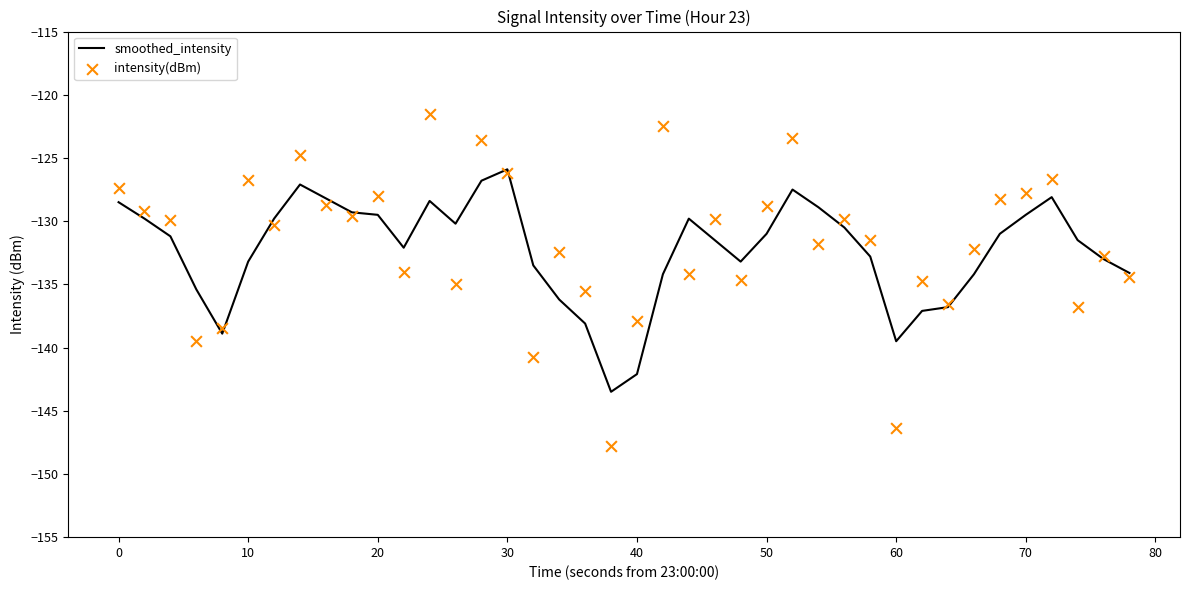

Which series has the widest spread of Y values?

intensity(dBm)